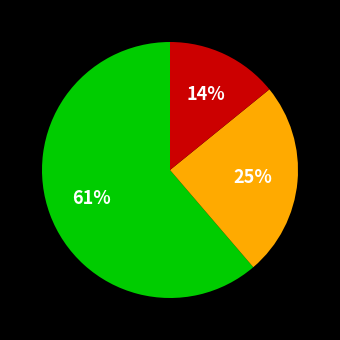

To the nearest percent, what is the average slice percentage?

33%